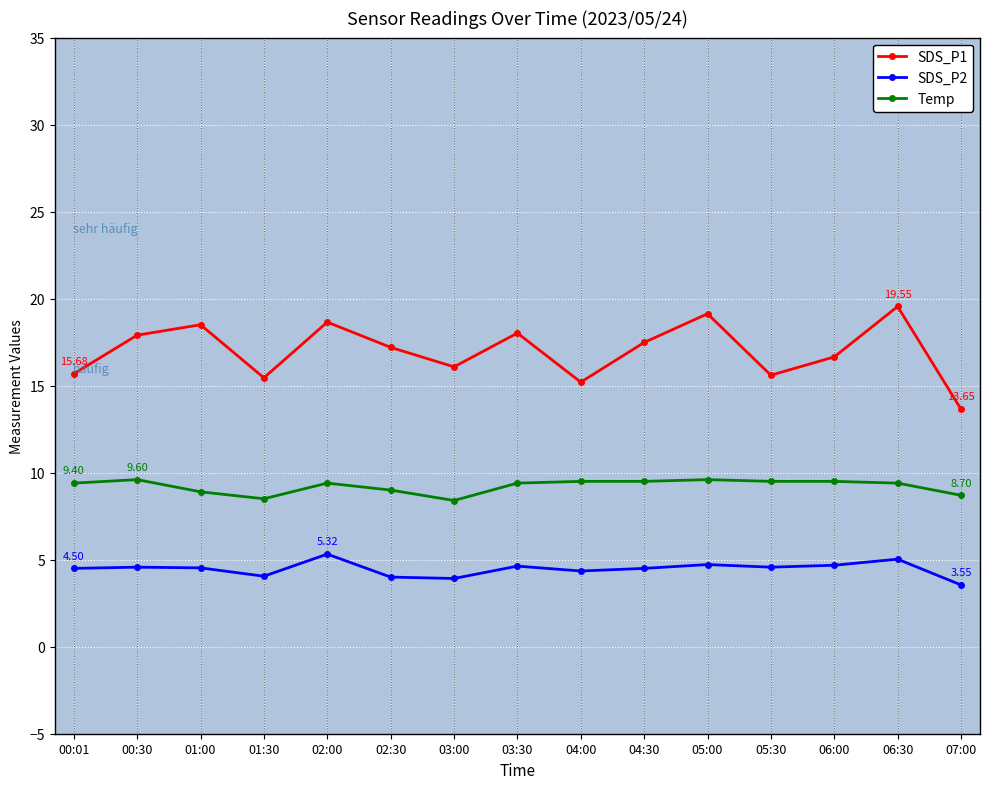

What is the average value of the SDS_P1 series?

17.0